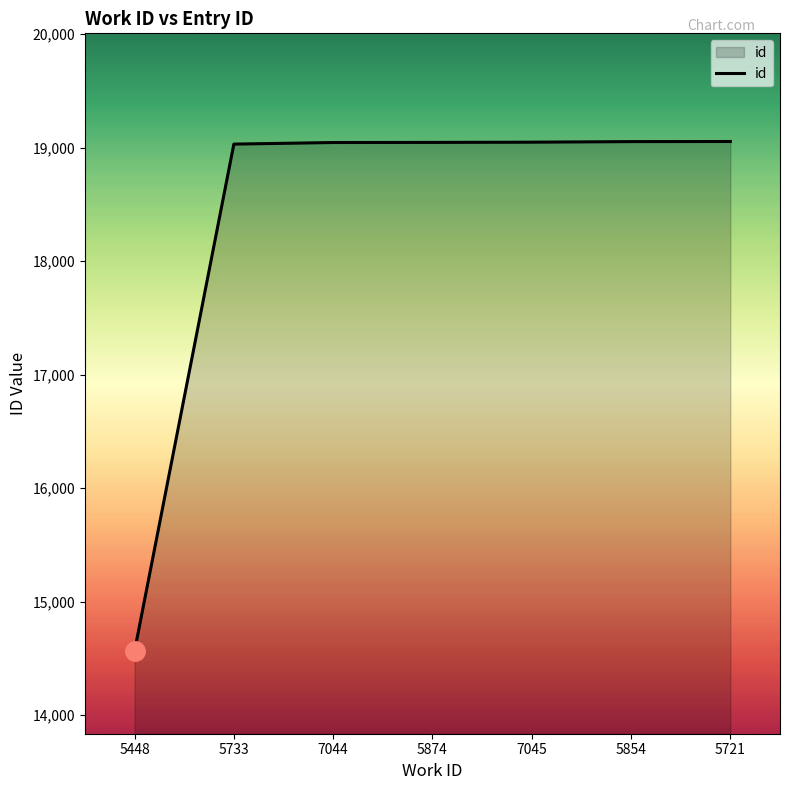

True or false: the data shows 19030 at 5733.

True